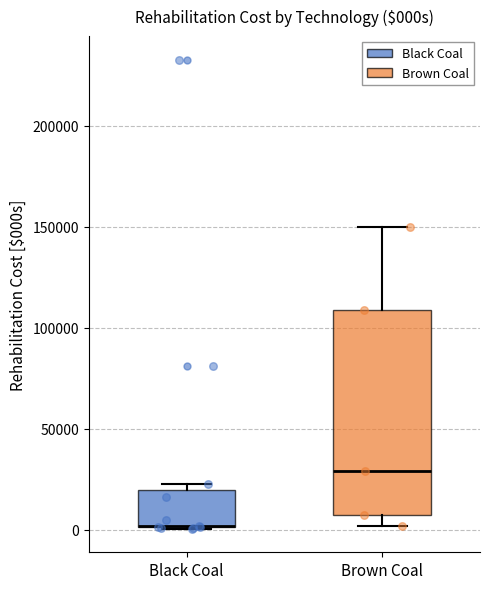

Where is the upper edge of the box for Black Coal on the y-axis? The values are not printed on the chart, so give them approximately, as read against the axis.

20000